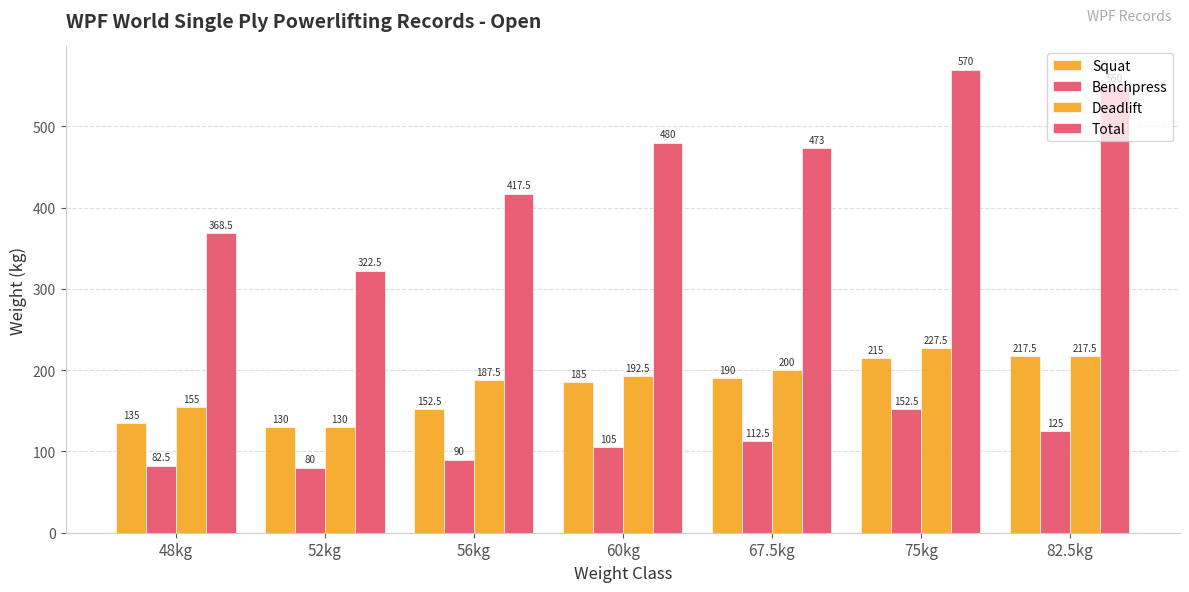

What is the label of the 4th bar from the right?

60kg